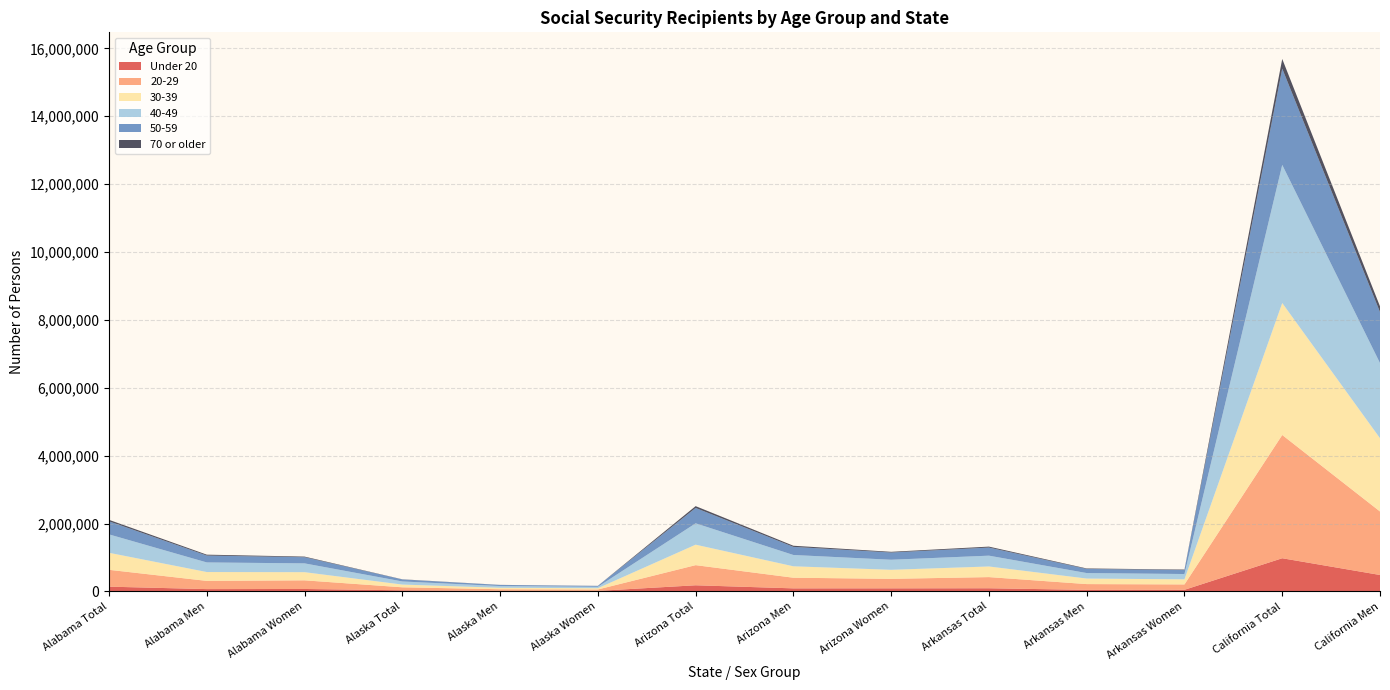

Reading right to left, what are all the values shown in this chart?

Under 20: 484004	977174	47301	45588	92889	90796	89883	180679	15762	16991	32753	71846	68173	140019
20-29: 1870815	3631122	158588	170207	328795	279503	313430	593039	41317	46966	88283	254478	241776	496254
30-39: 2158323	3887570	149825	163002	312827	266448	336590	603038	37226	43237	80463	240397	260879	501276
40-49: 2214028	4070455	156710	162074	318784	296309	333248	629557	41264	50594	91858	259607	282960	542567
50-59: 1503219	2835515	117322	121442	238764	213664	238980	452645	26428	32416	58844	181477	202914	384391
70 or older: 167541	284415	13609	14082	27692	19957	33251	53209	2155	2182	4336	17825	25973	43798